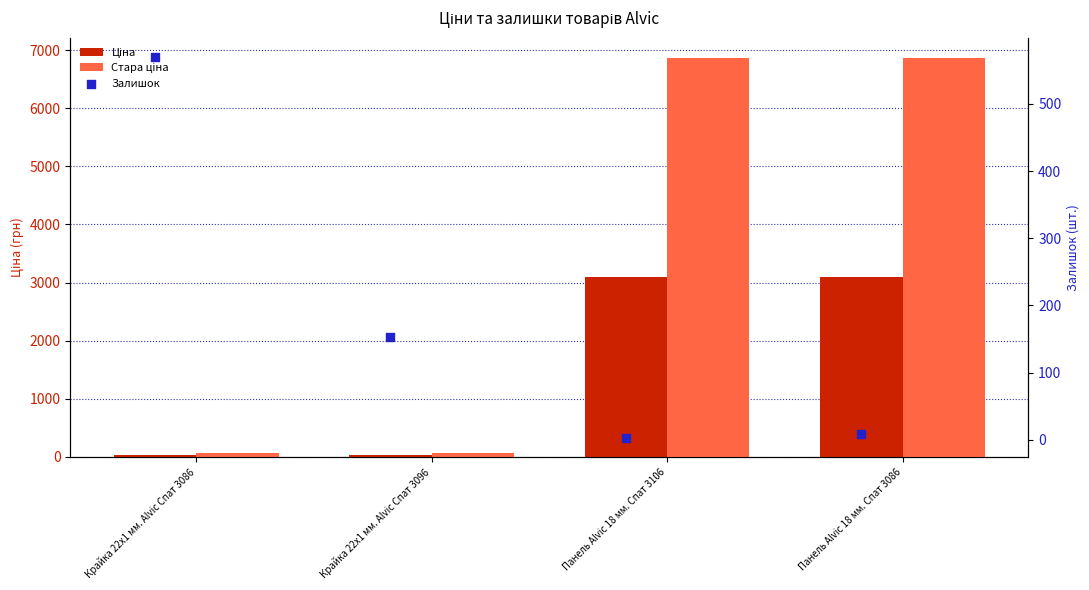

Which series has the largest Y range (max minus min)?

Стара ціна